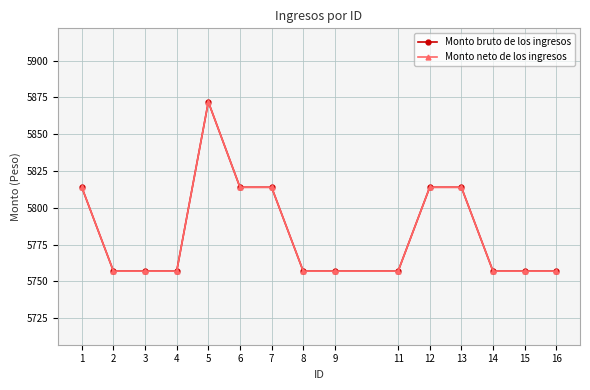

Reading left to right, extract all data points from this chart.

Monto bruto de los ingresos: 1=5814	2=5757	3=5757	4=5757	5=5872	6=5814	7=5814	8=5757	9=5757	11=5757	12=5814	13=5814	14=5757	15=5757	16=5757
Monto neto de los ingresos: 1=5814	2=5757	3=5757	4=5757	5=5872	6=5814	7=5814	8=5757	9=5757	11=5757	12=5814	13=5814	14=5757	15=5757	16=5757